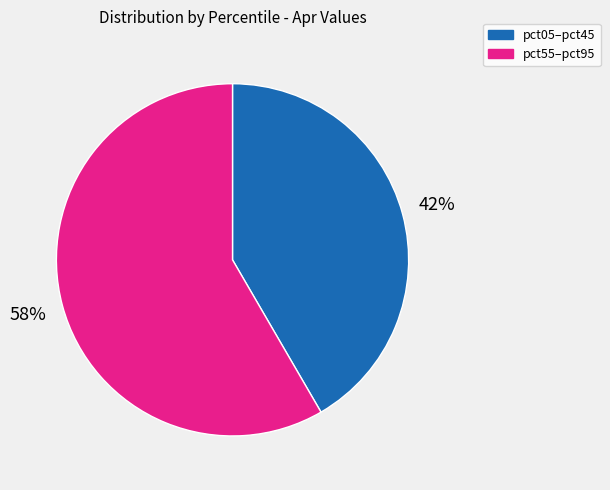

Is there any slice that represents more than half of the pie?

Yes